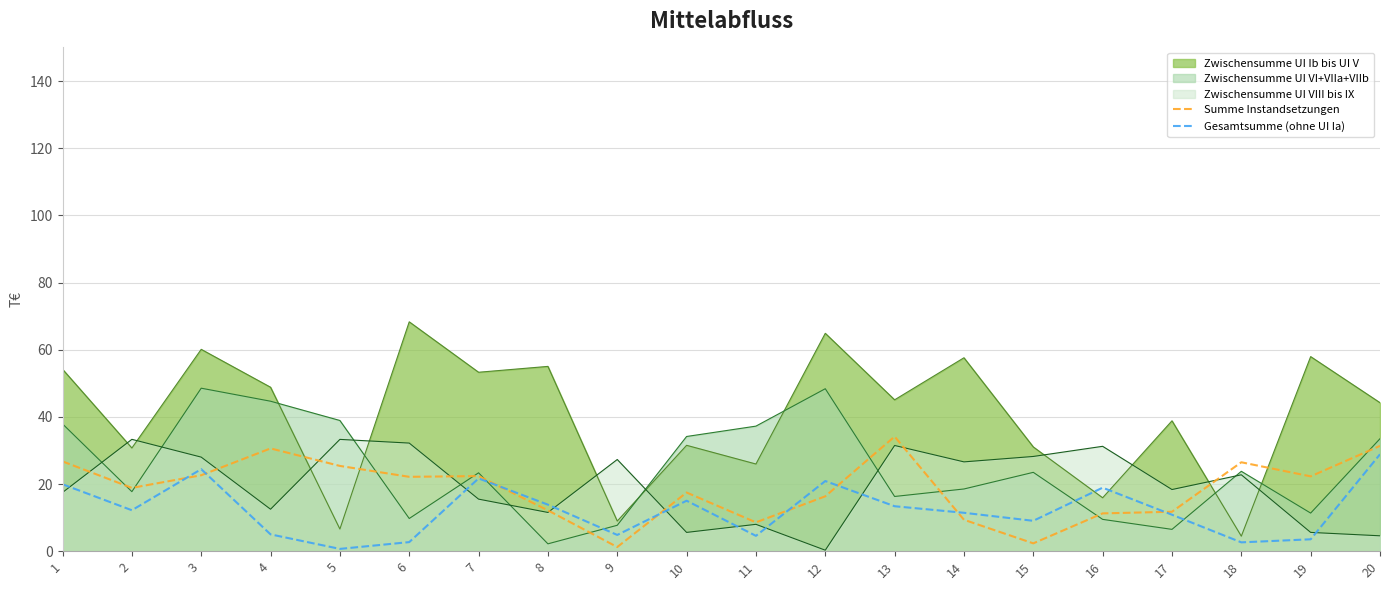

Which series has the widest spread of values?

Zwischensumme UI Ib bis UI V